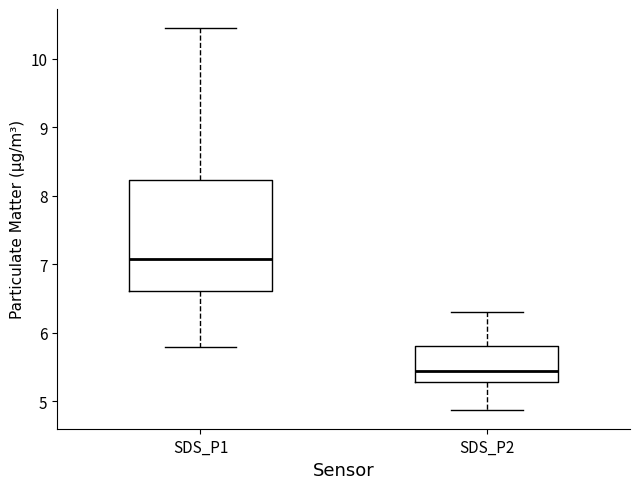

Reading left to right, read every box against the y-axis: the position of its median line, the range the box covers, and the ends of its whiskers. The values are not printed on the chart, so give them approximately, as read against the axis.

SDS_P1: median 7.1, box 6.6 to 8.2, whiskers 5.8 to 10.5
SDS_P2: median 5.5, box 5.3 to 5.8, whiskers 4.9 to 6.3